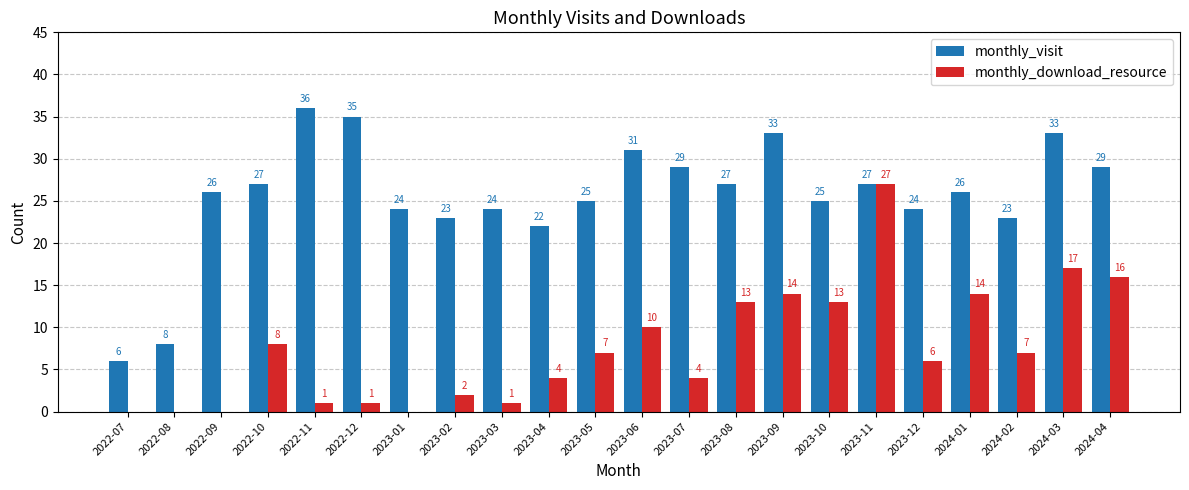

Reading left to right, what are all the values shown in this chart?

monthly_visit: 6	8	26	27	36	35	24	23	24	22	25	31	29	27	33	25	27	24	26	23	33	29
monthly_download_resource: 0	0	0	8	1	1	0	2	1	4	7	10	4	13	14	13	27	6	14	7	17	16